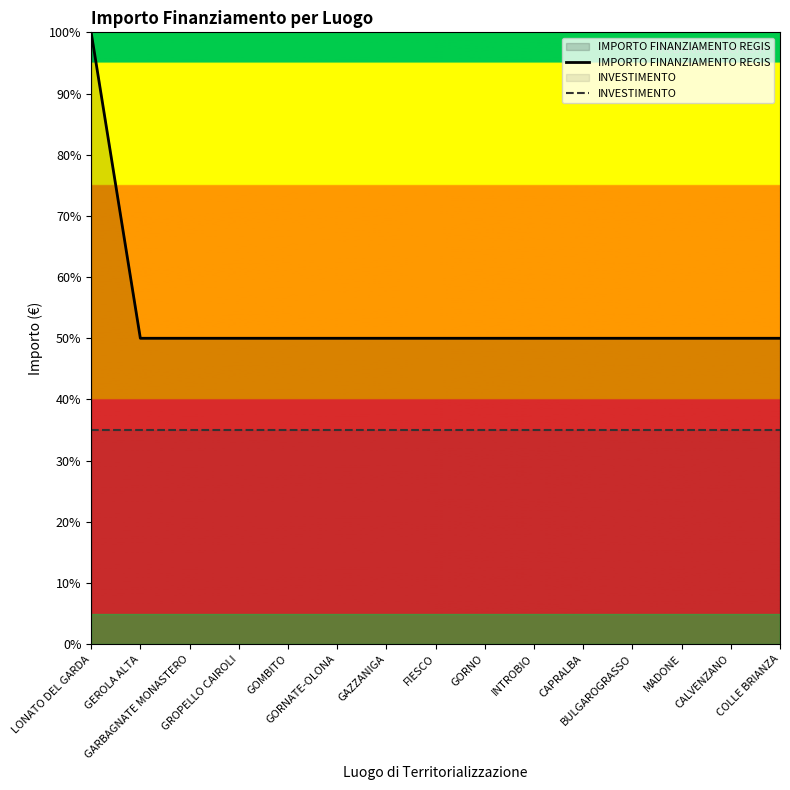

How many lines are shown in the chart?

2